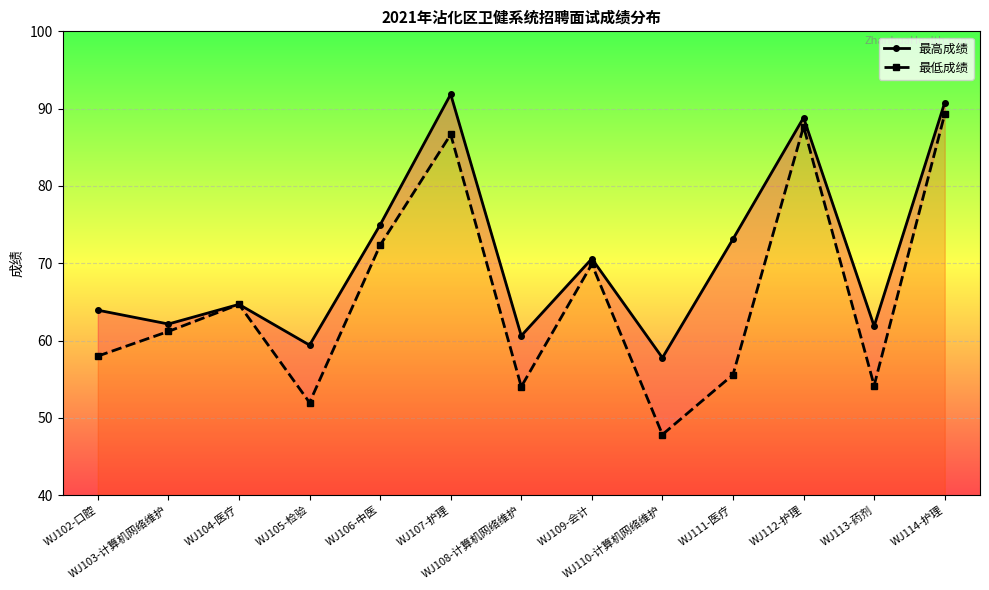

Reading left to right, list all the values displayed in this chart.

最高成绩: WJ102-口腔=63.9	WJ103-计算机网络维护=62.1	WJ104-医疗=64.7	WJ105-检验=59.4	WJ106-中医=75.0	WJ107-护理=91.9	WJ108-计算机网络维护=60.6	WJ109-会计=70.6	WJ110-计算机网络维护=57.8	WJ111-医疗=73.1	WJ112-护理=88.8	WJ113-药剂=61.9	WJ114-护理=90.8
最低成绩: WJ102-口腔=58.0	WJ103-计算机网络维护=61.2	WJ104-医疗=64.7	WJ105-检验=52.0	WJ106-中医=72.3	WJ107-护理=86.7	WJ108-计算机网络维护=54.0	WJ109-会计=69.9	WJ110-计算机网络维护=47.8	WJ111-医疗=55.6	WJ112-护理=87.7	WJ113-药剂=54.2	WJ114-护理=89.3